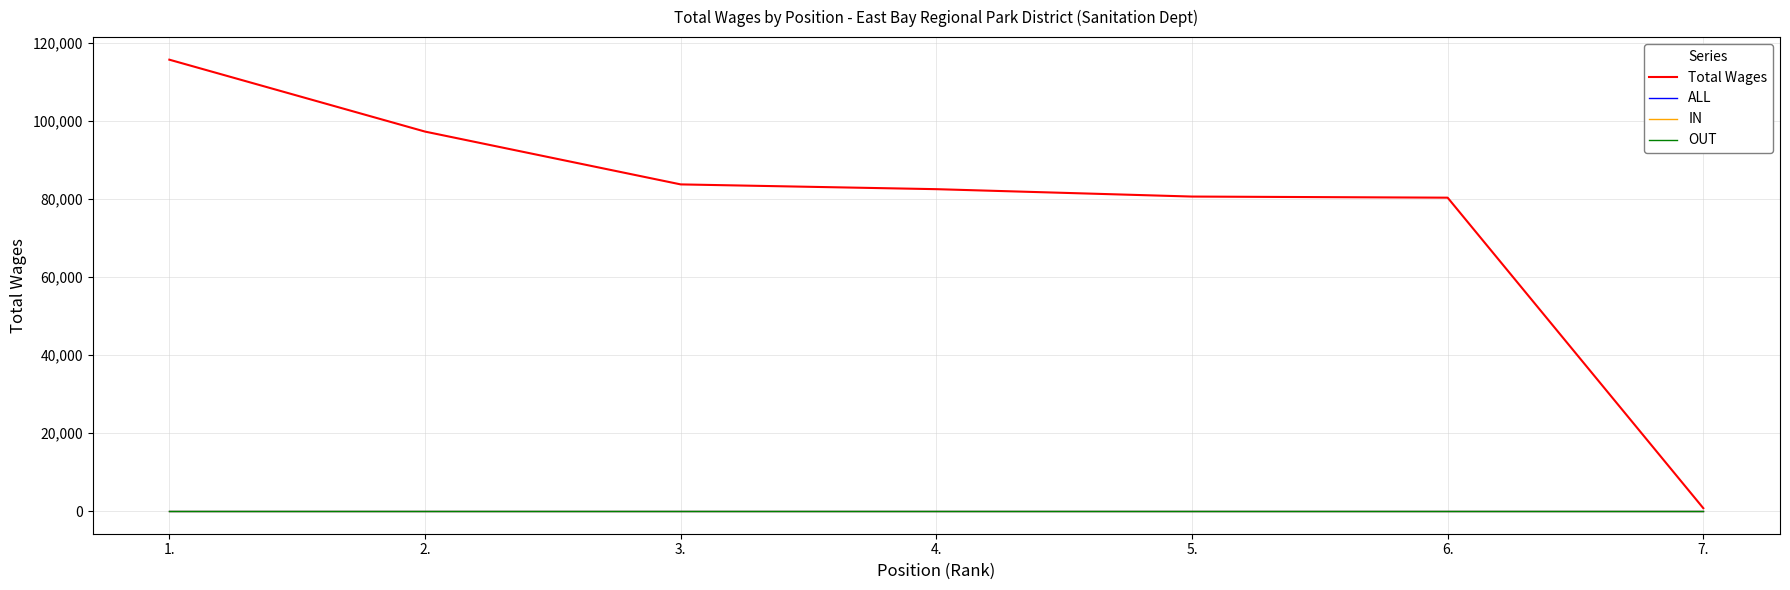

Is it true that Total Wages equals 115785 at 1.?

True